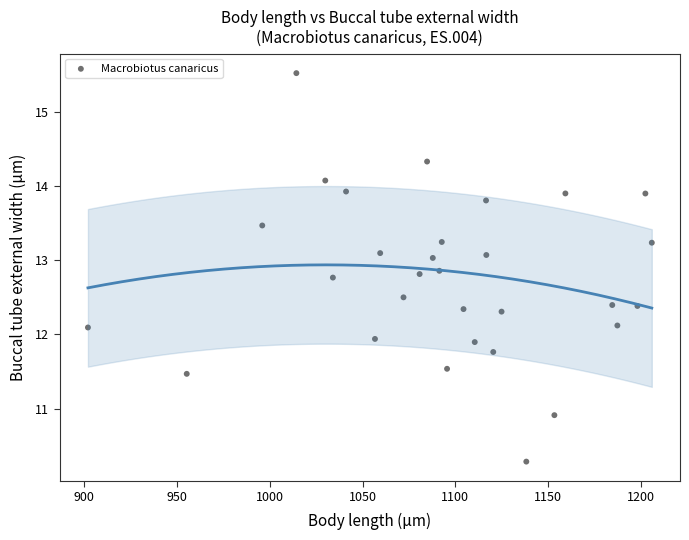

What is the range of X values (max minus min)?

303.8